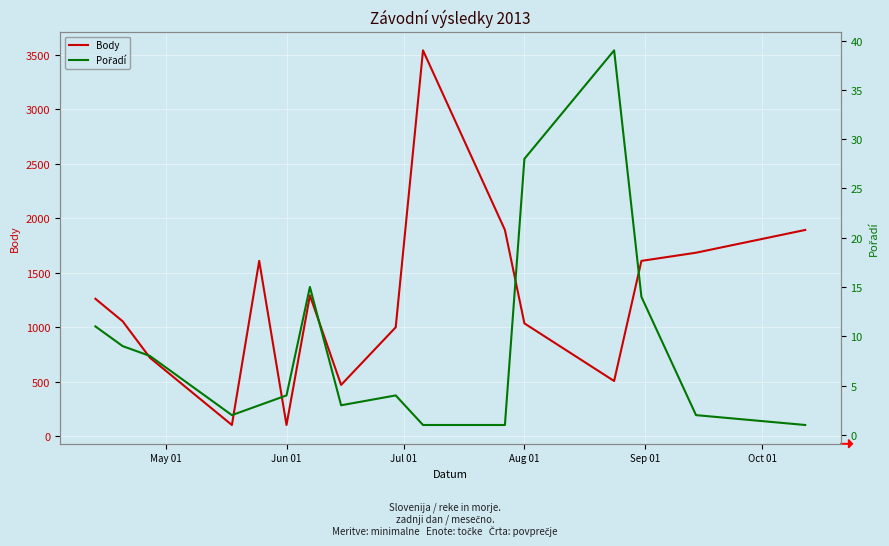

The Body series shows 1034 at Aug 01. True or false?

True